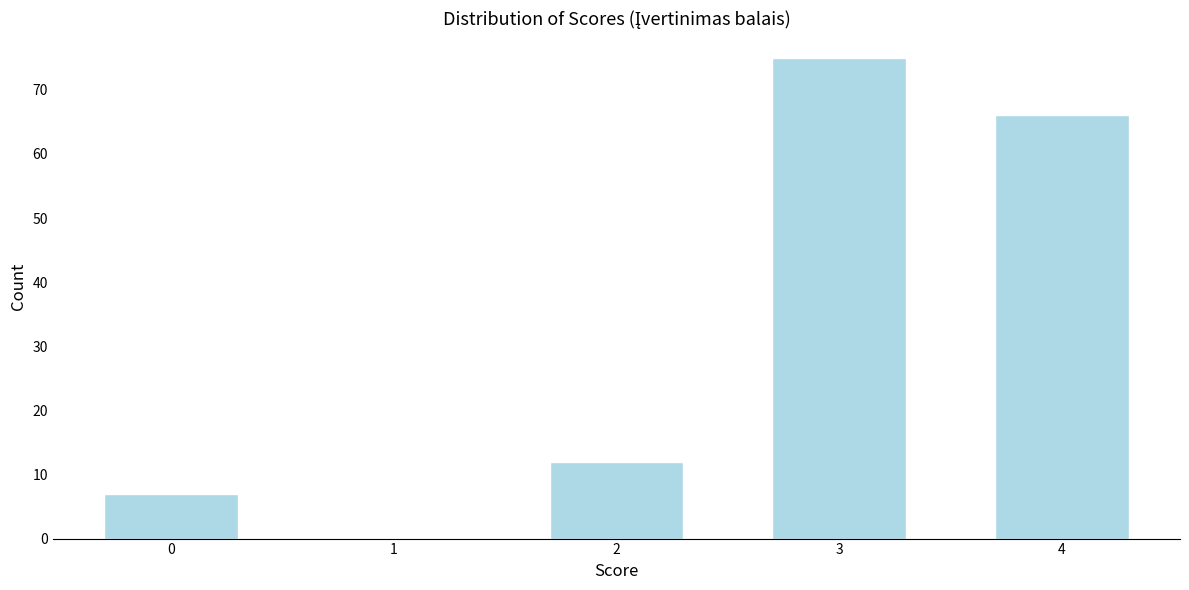

Reading right to left, extract all data points from this chart.

4=66	3=75	2=12	1=0	0=7